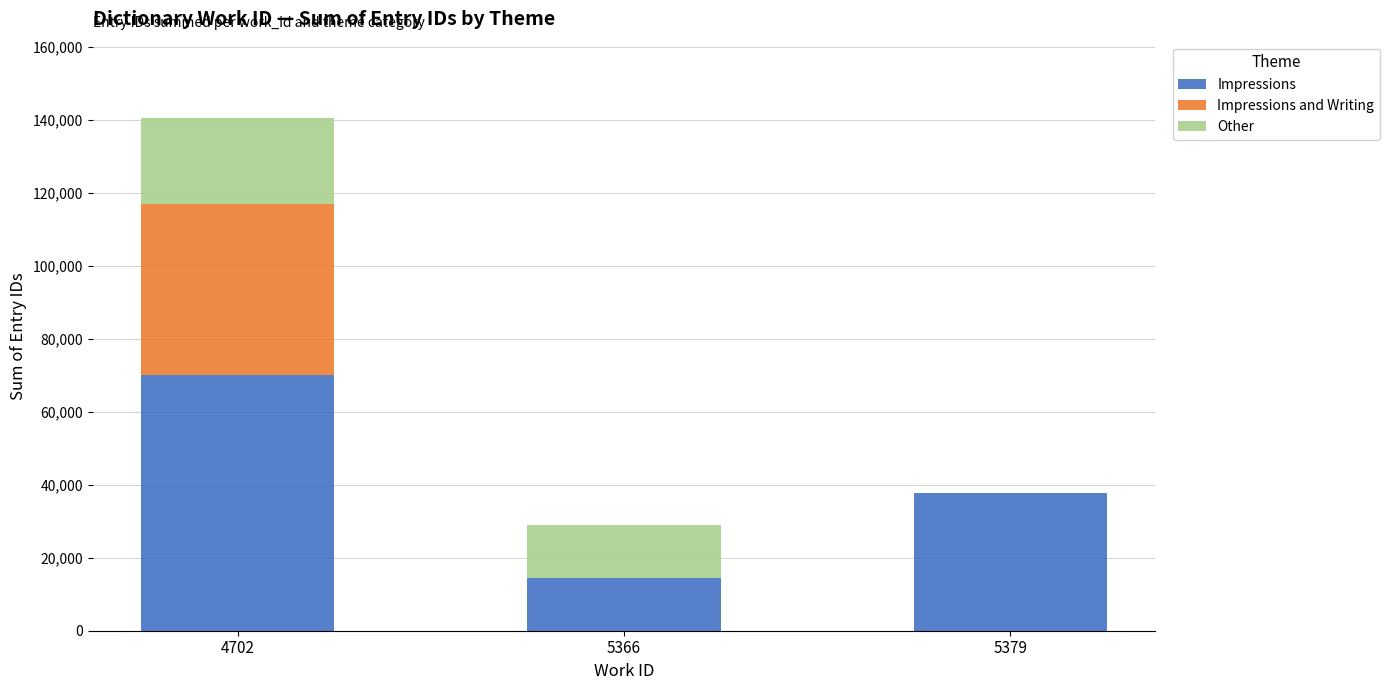

The Impressions series shows 6788 at 5366. True or false?

False